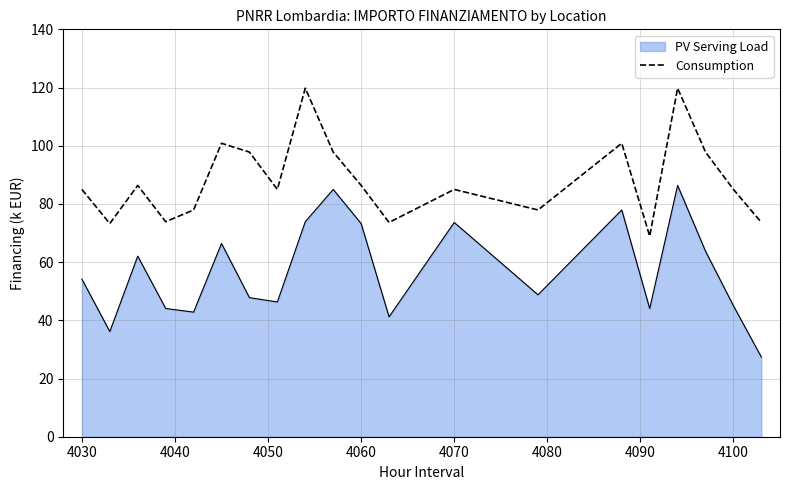

What is the minimum value shown in the chart?

27.3